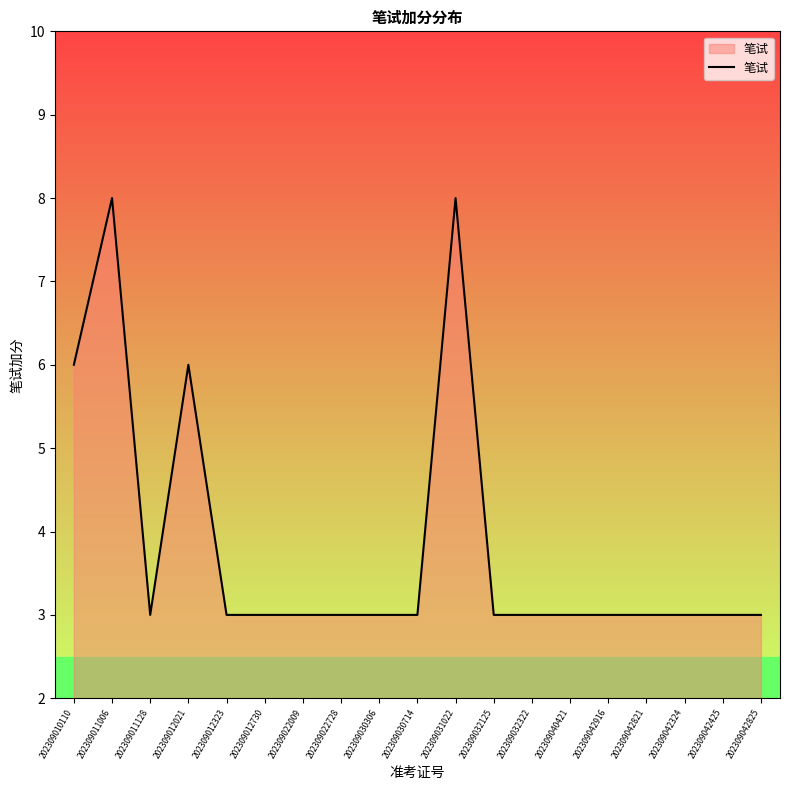

What is the sum of the values at 202309042916 and 202309042324?

6